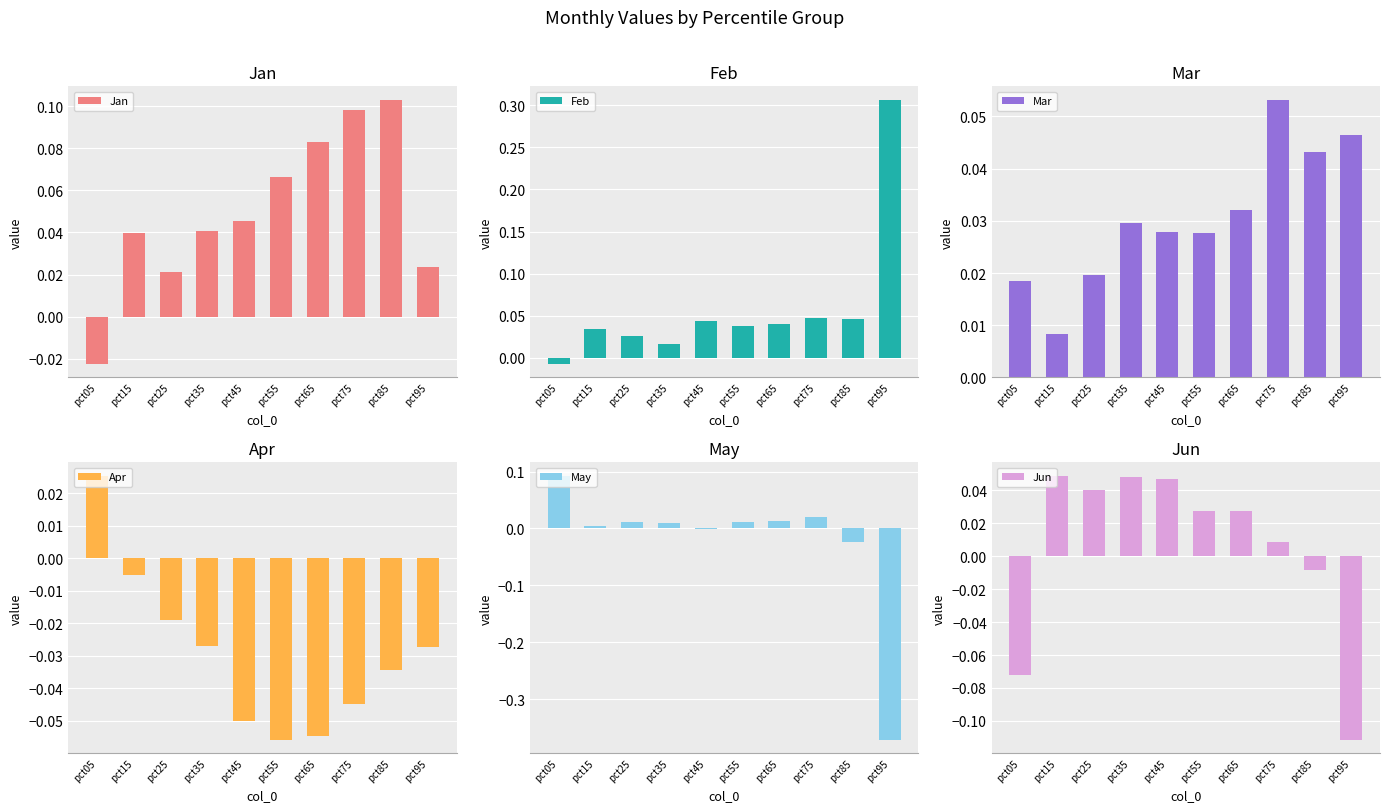

What is the sum of the Apr values at pct45 and pct25?

-0.1